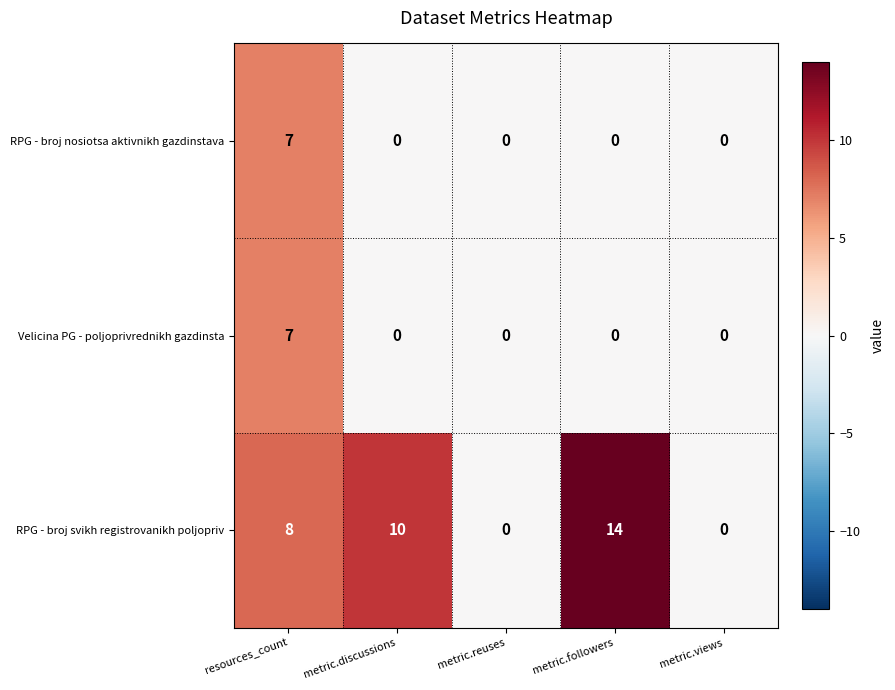

At how many categories does at least one series exceed 1?

3